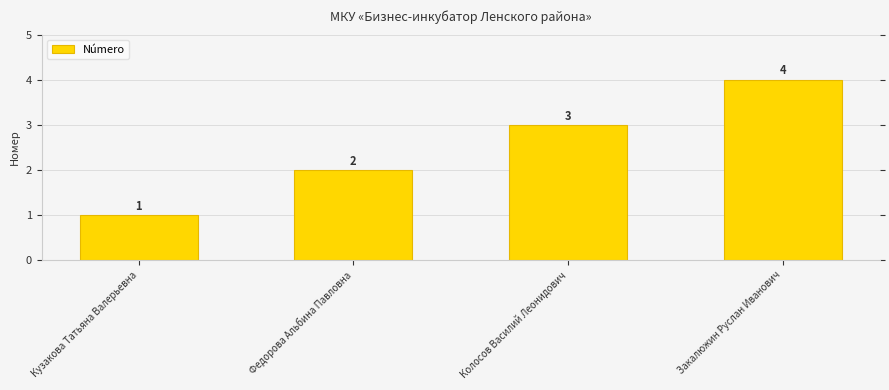

Reading right to left, what are all the values shown in this chart?

Закалюжин Руслан Иванович=4	Колосов Василий Леонидович=3	Федорова Альбина Павловна=2	Кузакова Татьяна Валерьевна=1